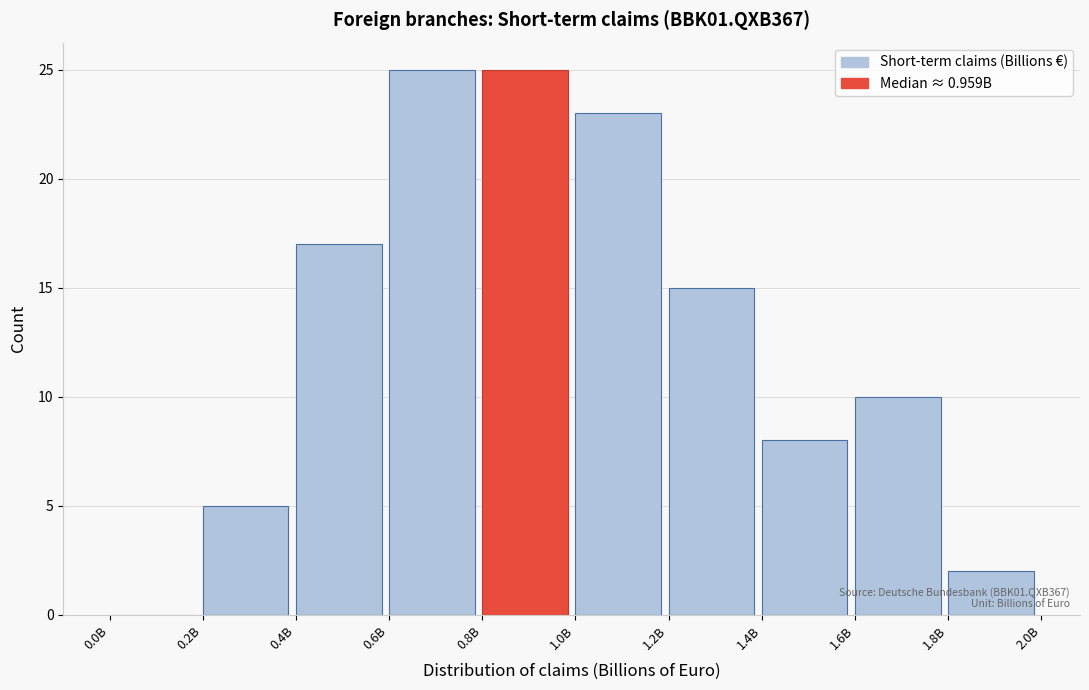

Reading left to right, what are all the values shown in this chart?

0.0B=0	0.2B=5	0.4B=17	0.6B=25	0.8B=25	1.0B=23	1.2B=15	1.4B=8	1.6B=10	1.8B=2